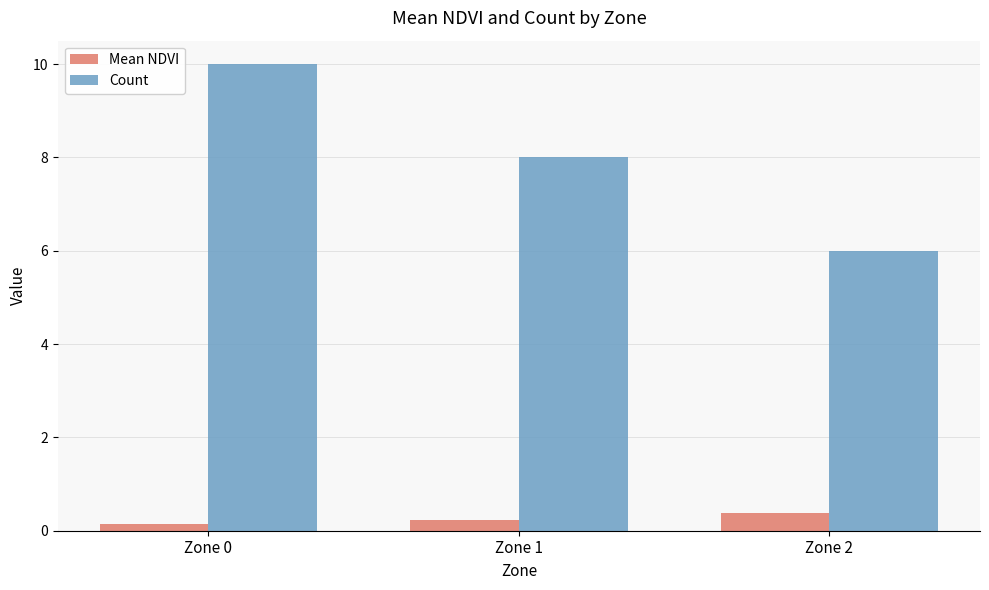

The Count series shows 4.6 at Zone 0. True or false?

False